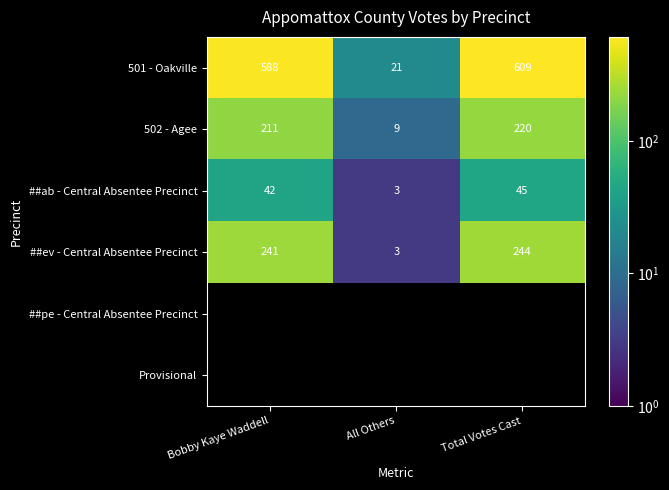

What is the difference between the maximum and second lowest values in the ##ab - Central Absentee Precinct series?

3